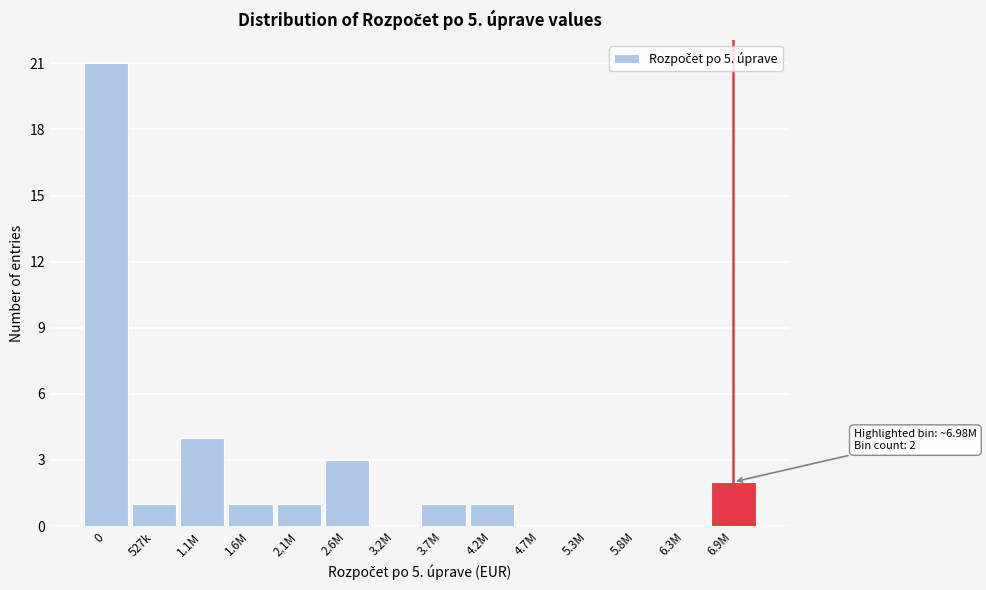

Reading left to right, transcribe all the data shown in this chart.

0=21	527k=1	1.1M=4	1.6M=1	2.1M=1	2.6M=3	3.2M=0	3.7M=1	4.2M=1	4.7M=0	5.3M=0	5.8M=0	6.3M=0	6.9M=2